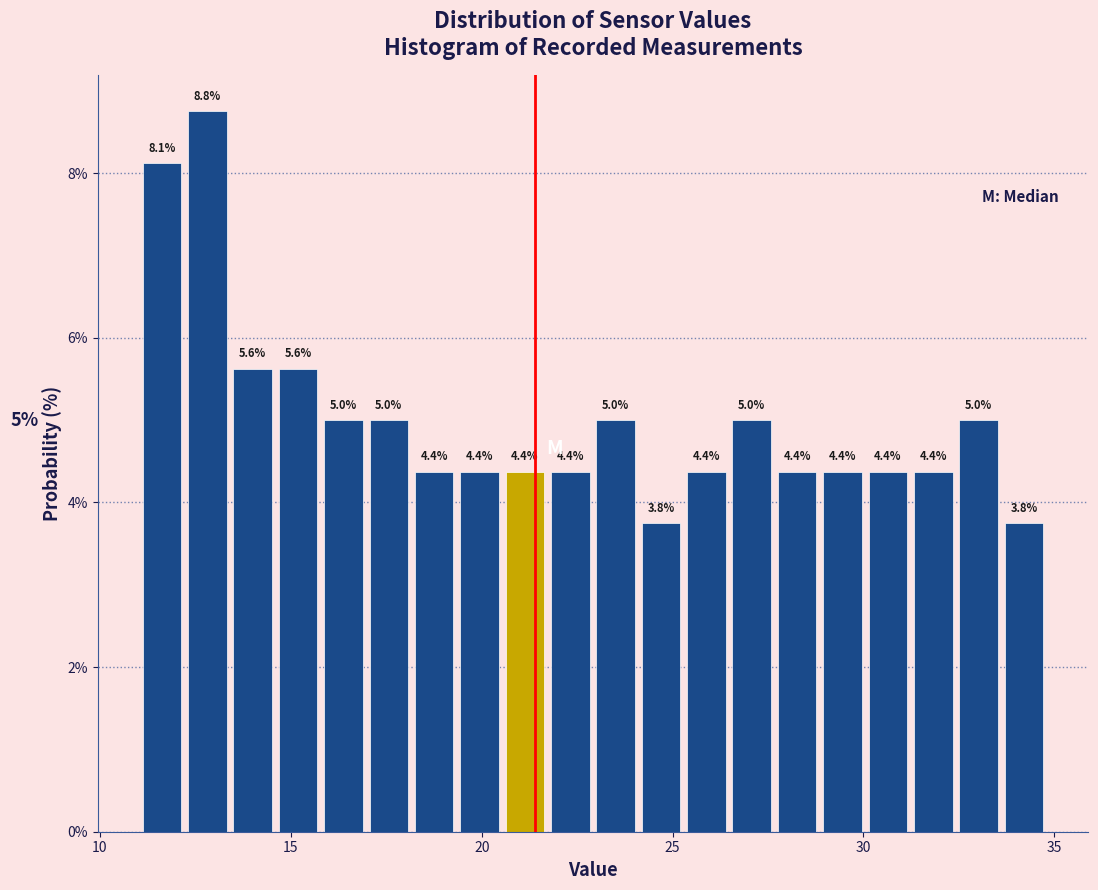

Around what value on the x-axis is the tallest bar? Give the approximate position of its centre, as read against the axis.

13.0